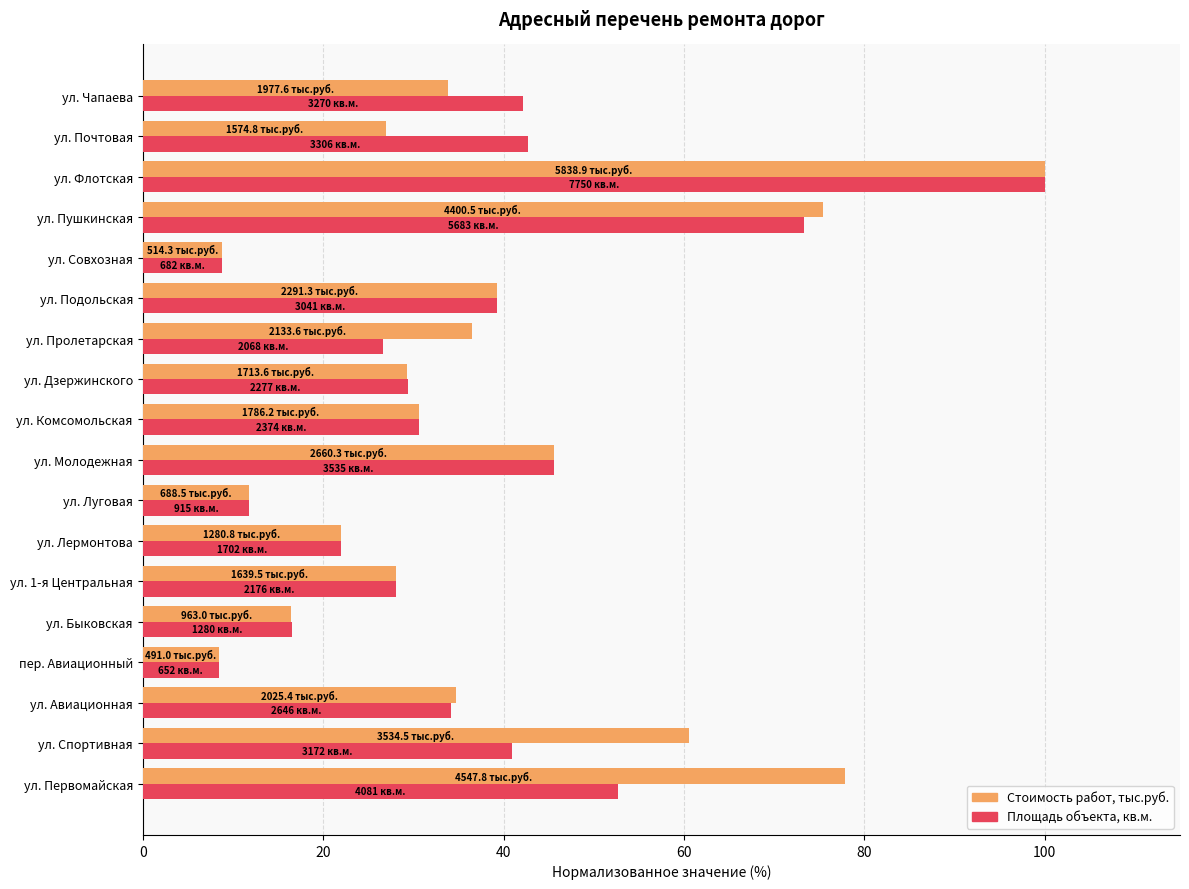

What is the maximum value shown in the chart?

100.0